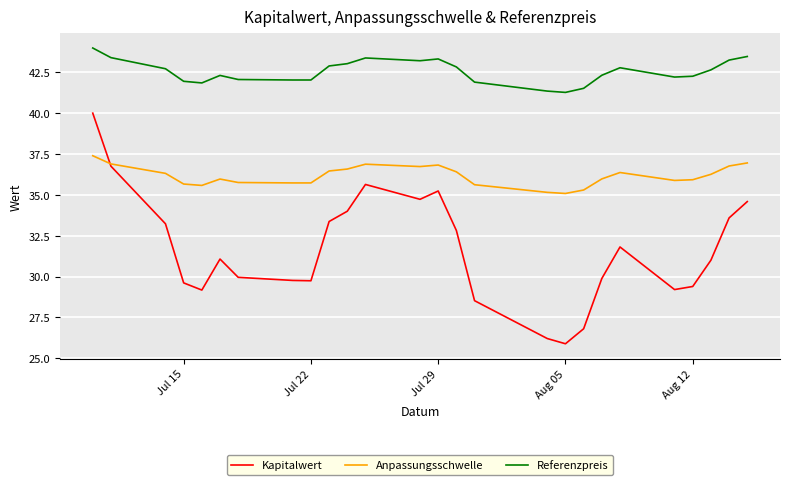

True or false: Anpassungsschwelle and Referenzpreis intersect in this chart.

False